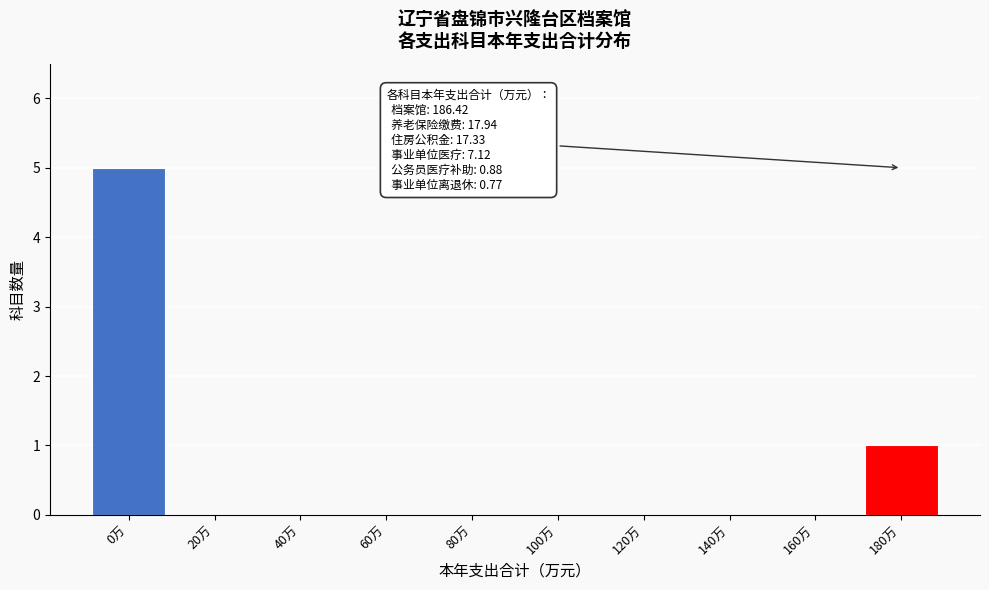

Reading left to right, list all the values displayed in this chart.

0万=5	20万=0	40万=0	60万=0	80万=0	100万=0	120万=0	140万=0	160万=0	180万=1